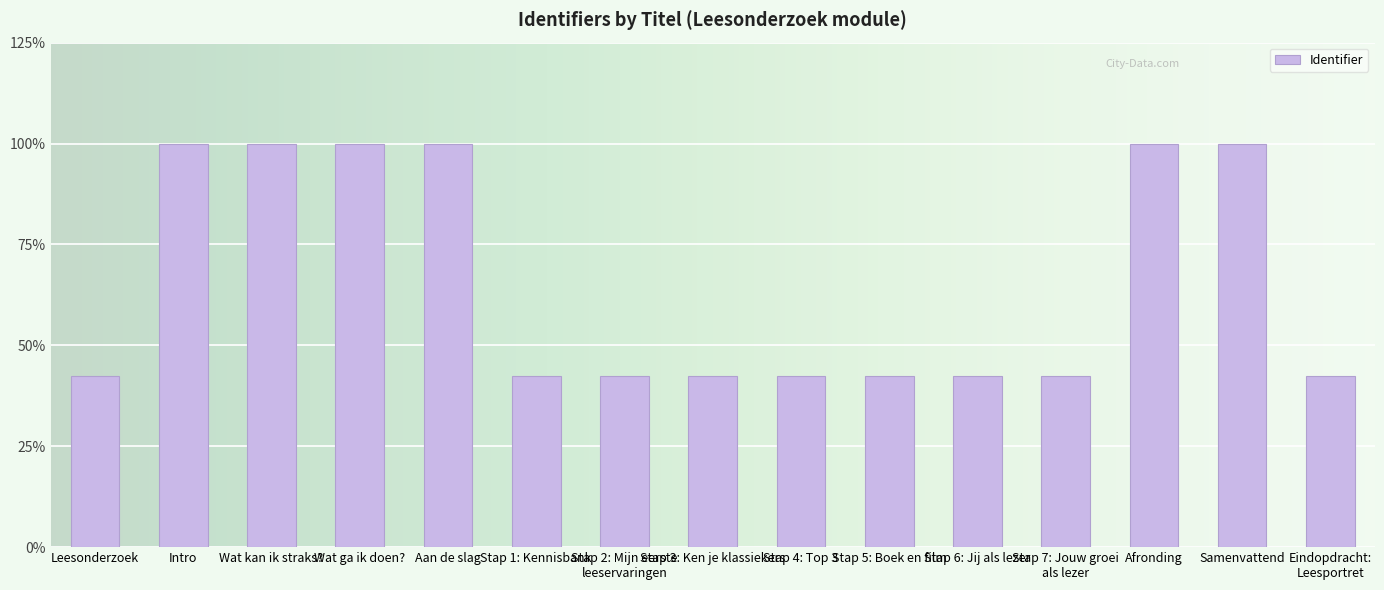

Read the value at Wat ga ik doen?.

100.0